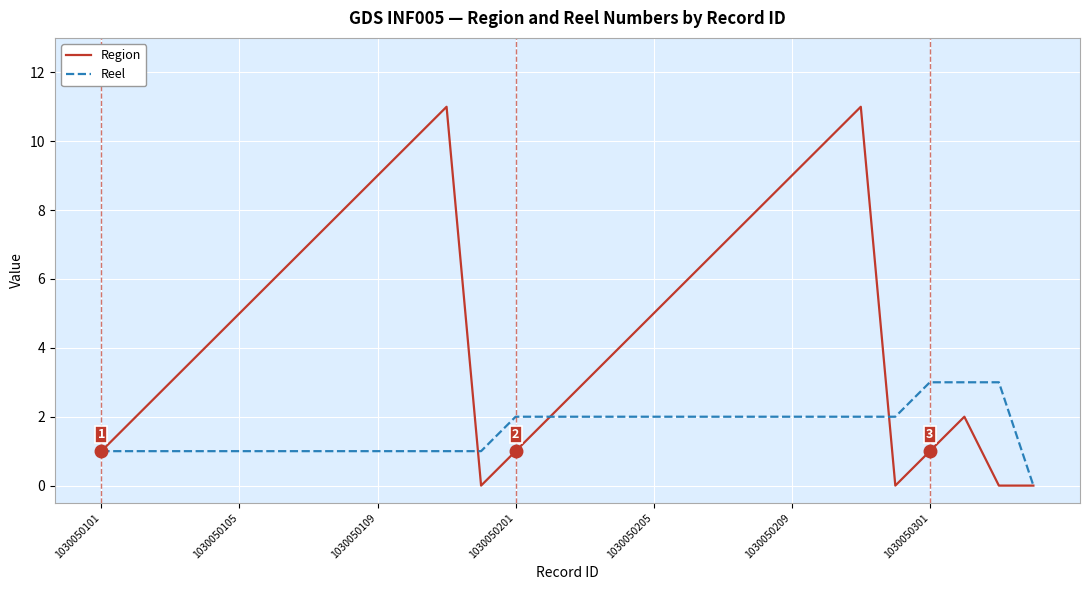

Reading left to right, extract all data points from this chart.

Region: 1	2	3	4	5	6	7	8	9	10	11	0	1	2	3	4	5	6	7	8	9	10	11	0	1	2	0	0
Reel: 1	1	1	1	1	1	1	1	1	1	1	1	2	2	2	2	2	2	2	2	2	2	2	2	3	3	3	0